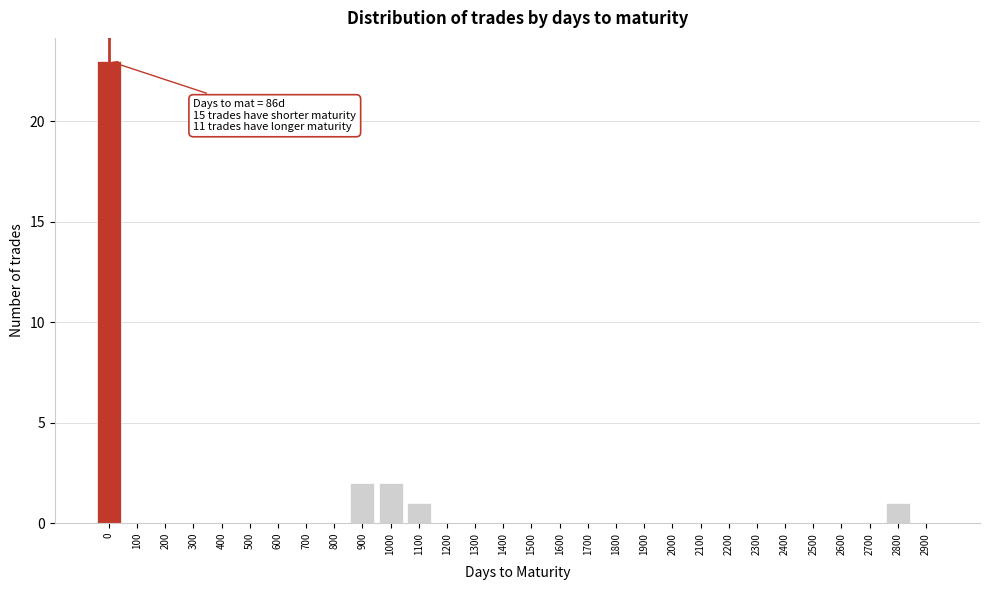

Reading left to right, transcribe all the data shown in this chart.

0=23	100=0	200=0	300=0	400=0	500=0	600=0	700=0	800=0	900=2	1000=2	1100=1	1200=0	1300=0	1400=0	1500=0	1600=0	1700=0	1800=0	1900=0	2000=0	2100=0	2200=0	2300=0	2400=0	2500=0	2600=0	2700=0	2800=1	2900=0